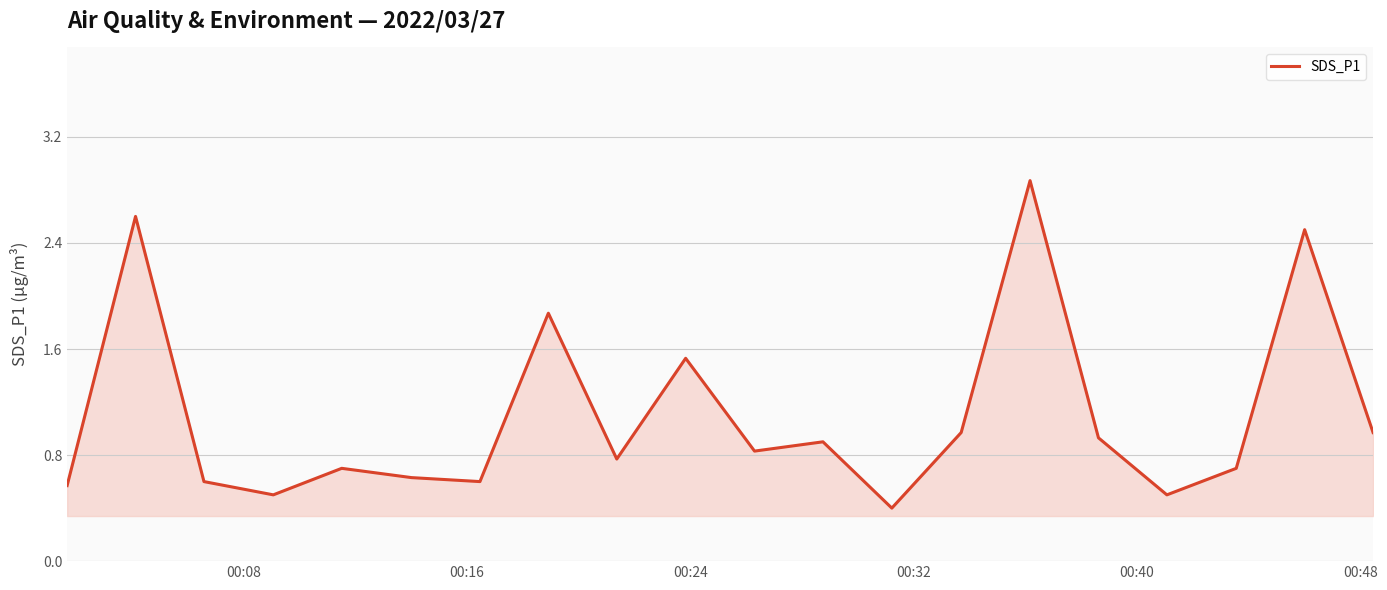

What is the minimum value shown in the chart?

0.4